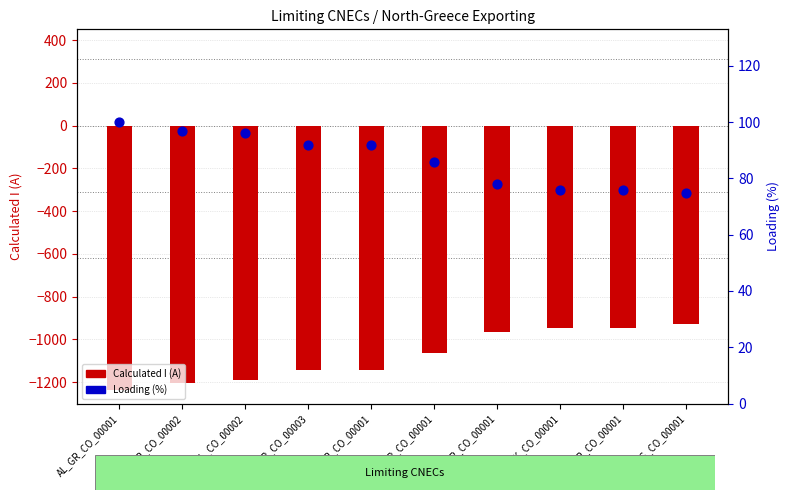

At how many categories does at least one series exceed -933?

10